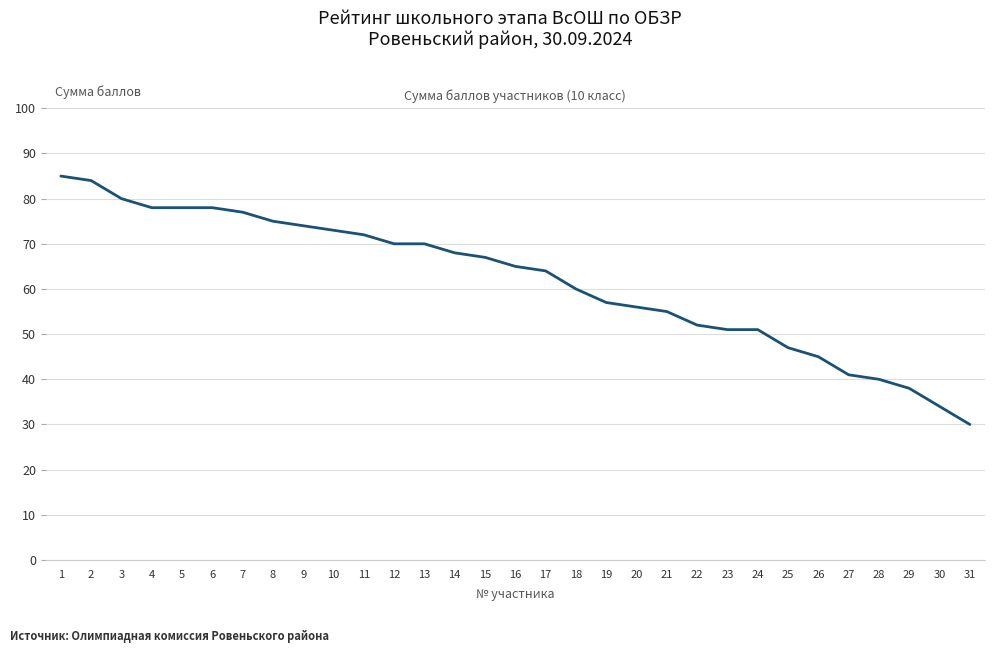

What value does the data have at 22, to the nearest 10?

50